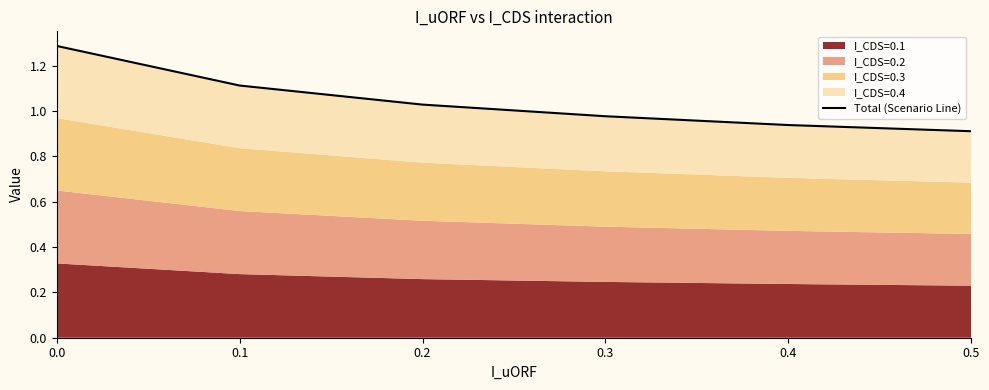

Is it true that the value at 0.3 is 1.0?

True